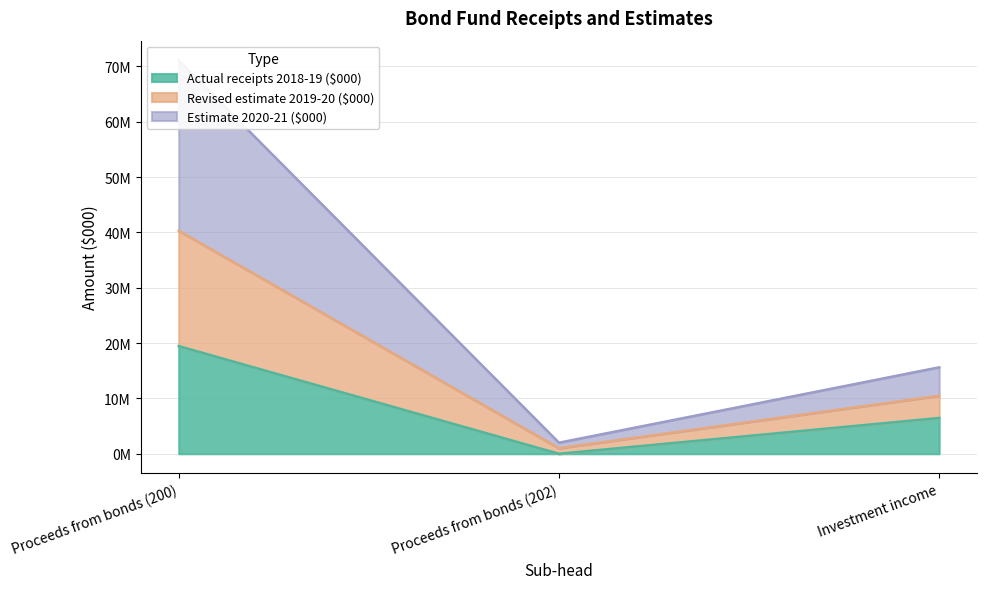

How many data points in Actual receipts 2018-19 ($000) are above 6465635?

1